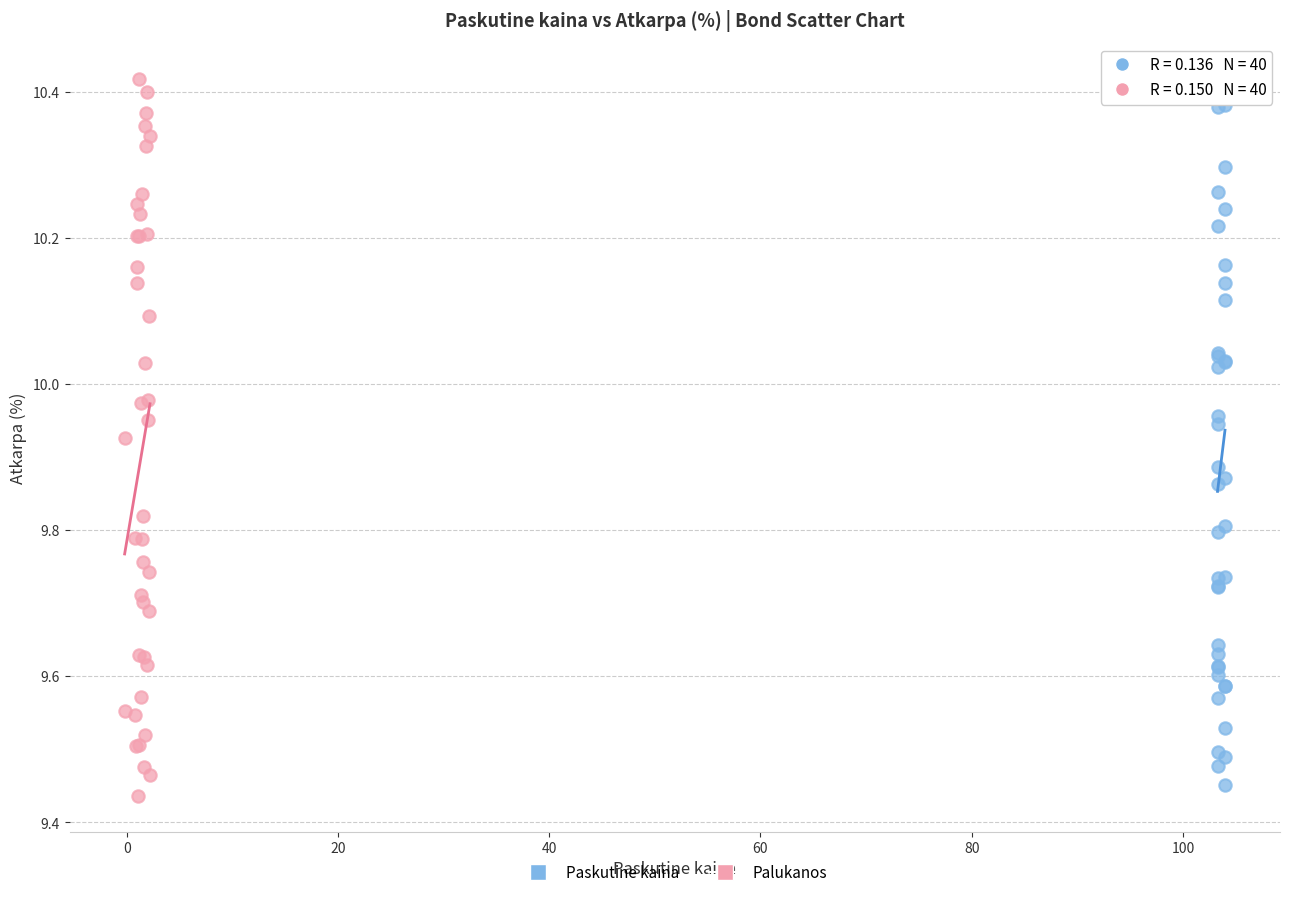

What are all the series names shown in the legend?

Paskutine kaina, Palukanos